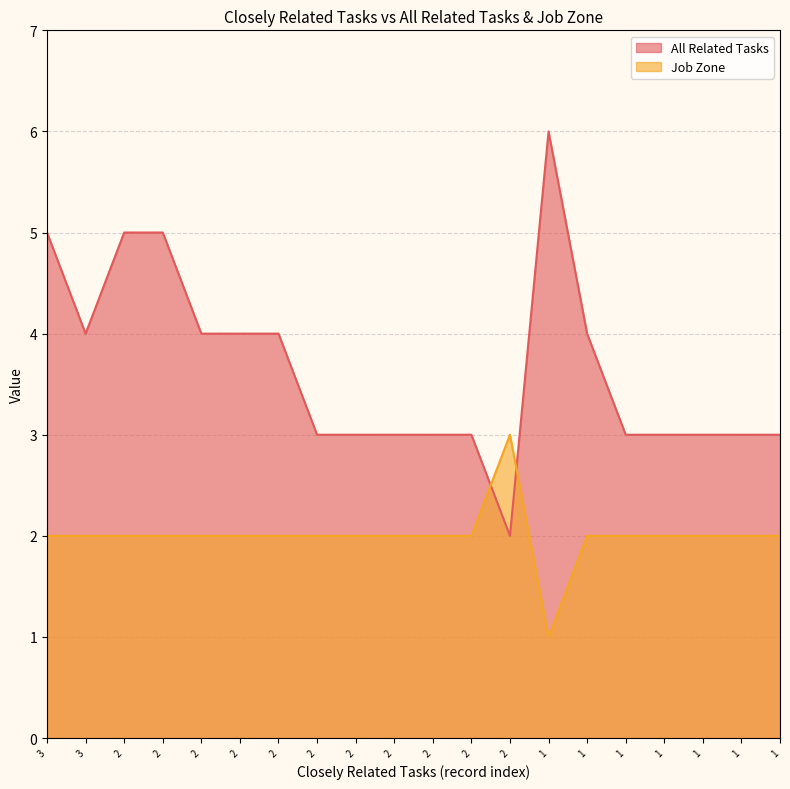

At which category is the sum across all series the highest?

3